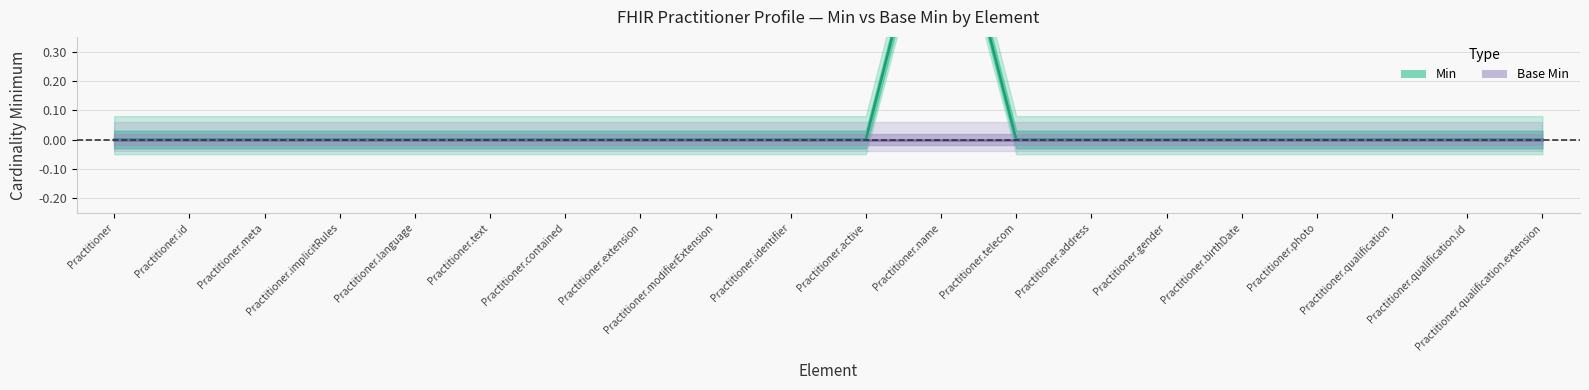

Is it true that the value at Practitioner.telecom is 0?

True